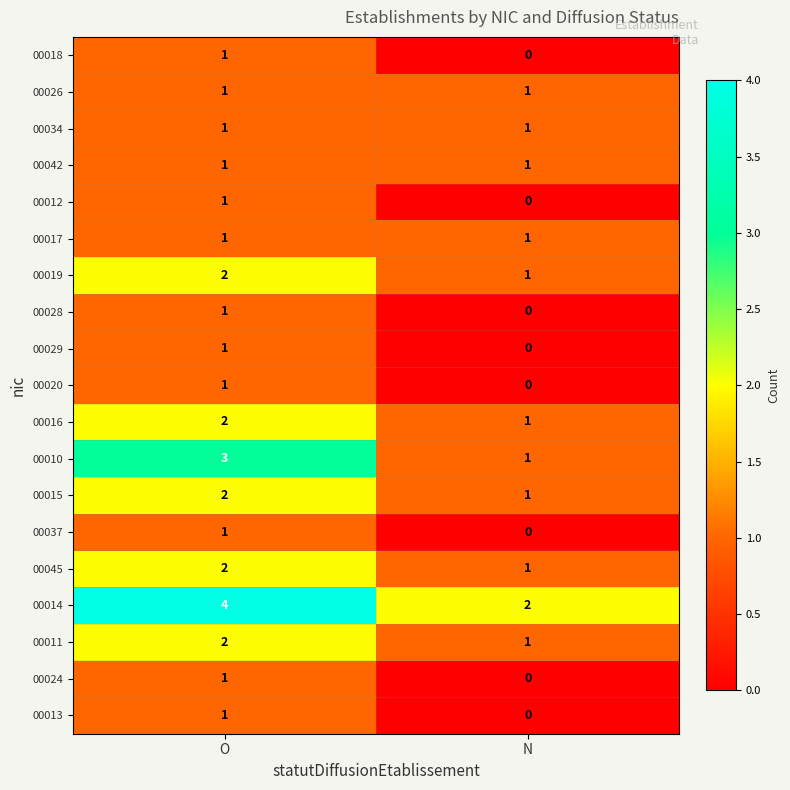

Which category has the highest value across all series?

O